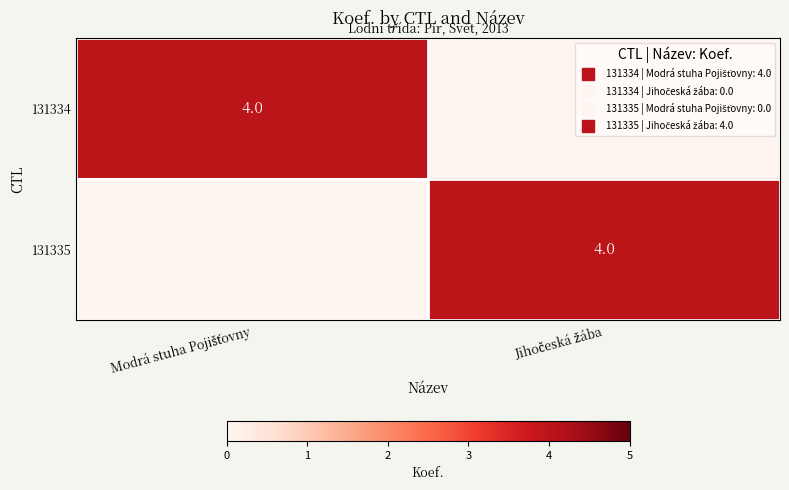

The 131335 series shows 0 at Modrá stuha Pojišťovny. True or false?

True